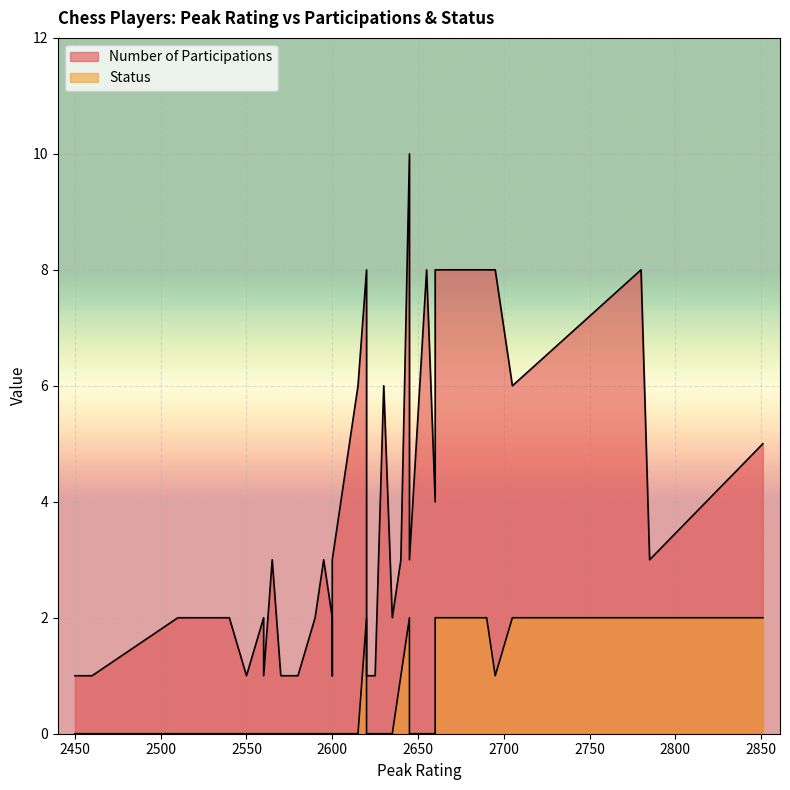

What is the value of the Number of Participations point at the 38th from the left?

1